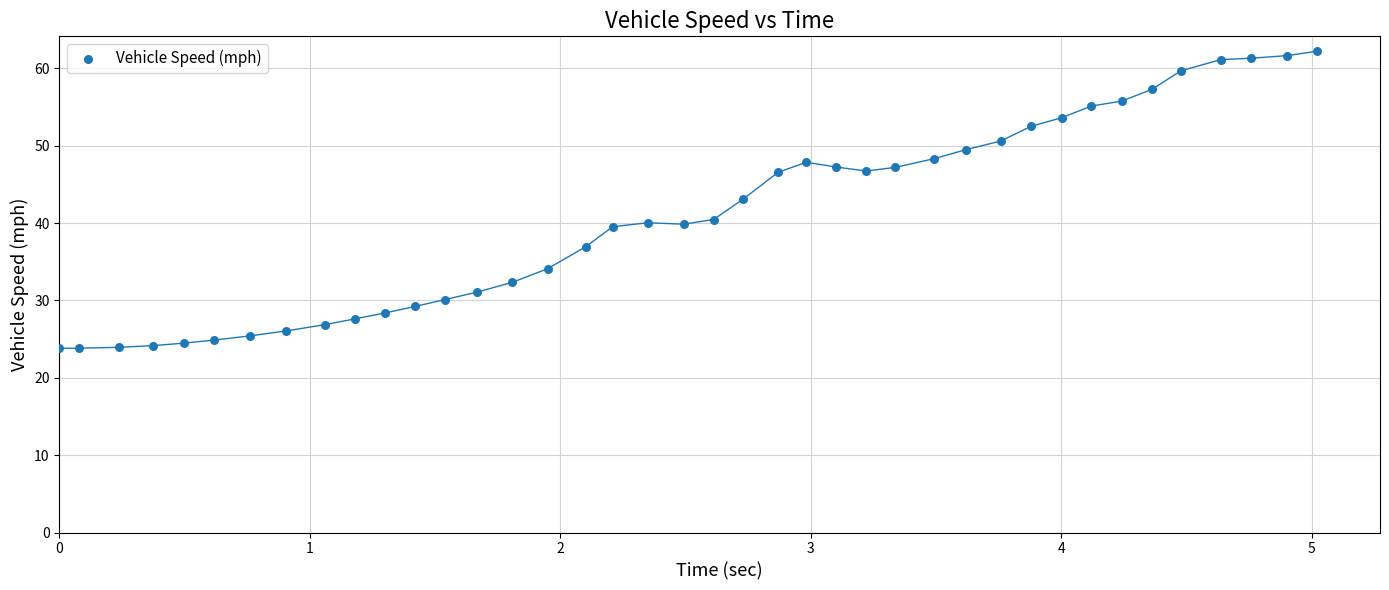

What is the range of Y values (max minus min)?

38.4